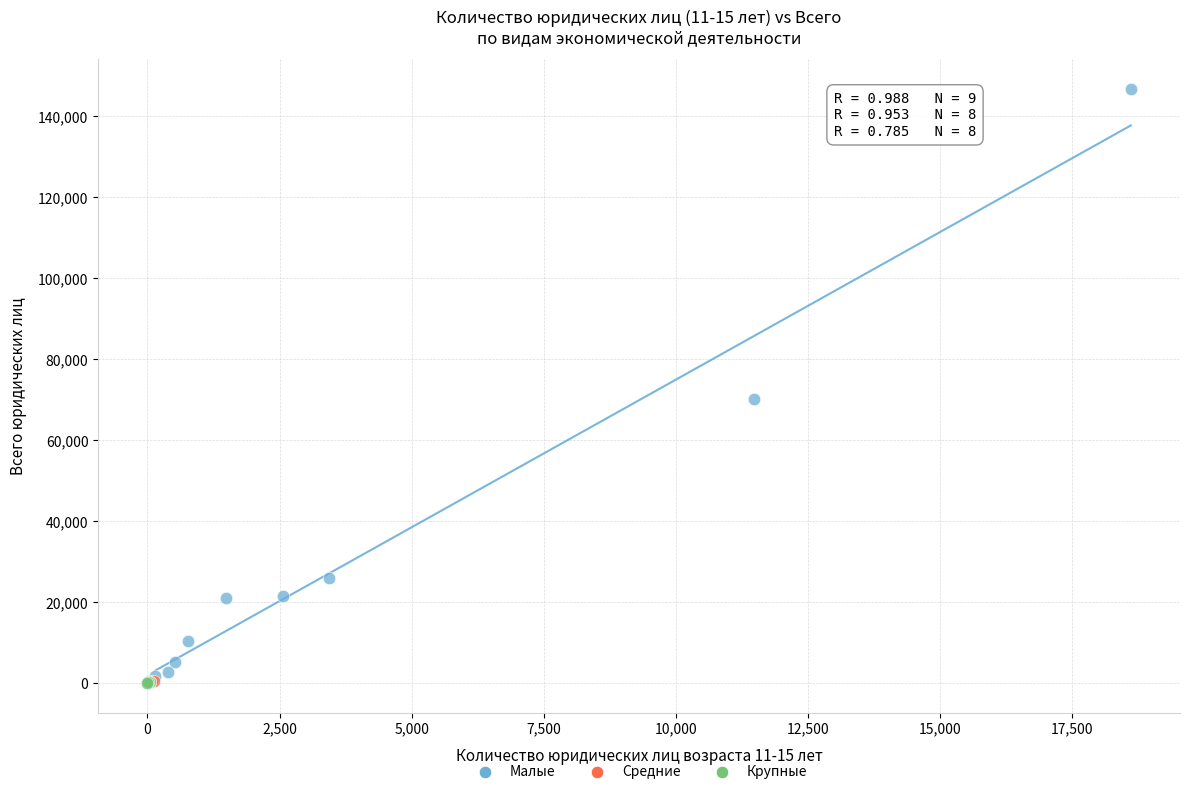

Which series has the largest Y range (max minus min)?

Малые